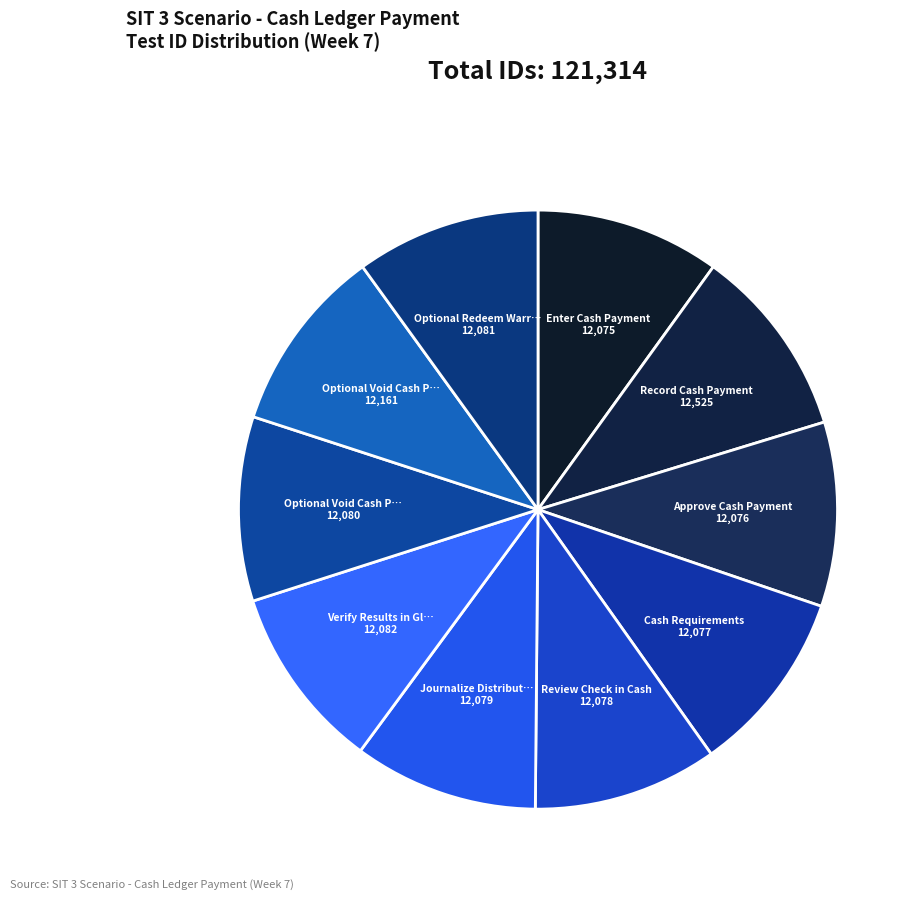

Count the number of slices in the pie.

10